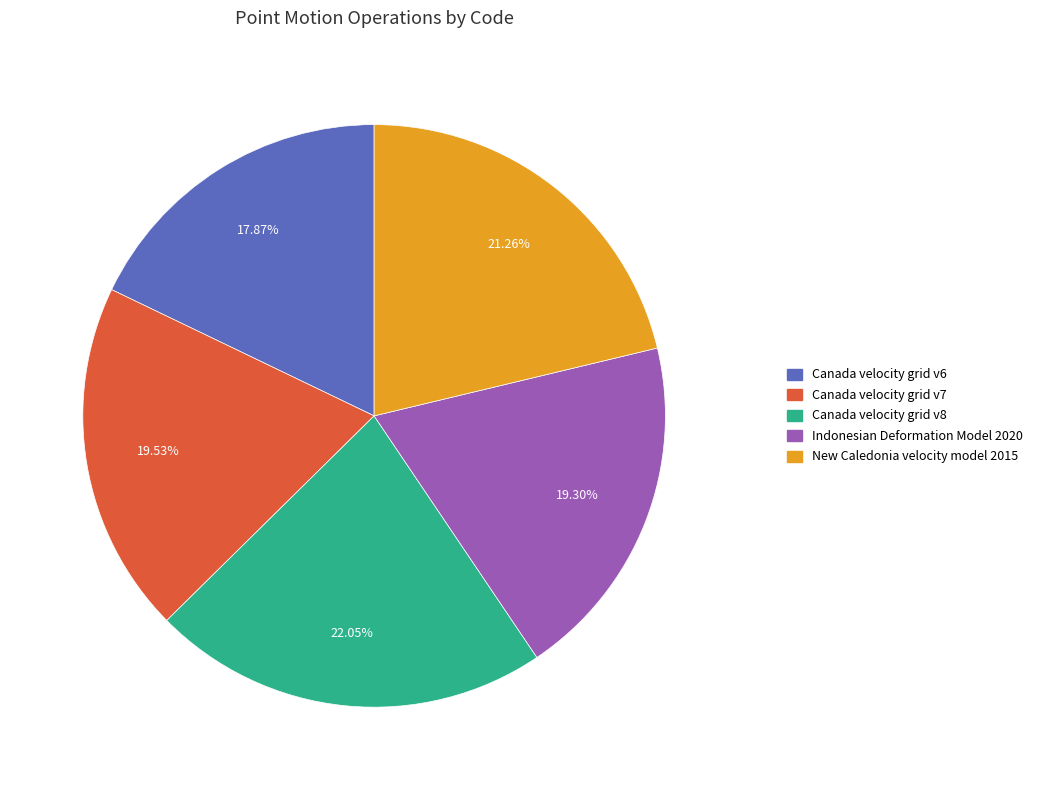

True or false: Canada velocity grid v6 accounts for 13% of the total.

False